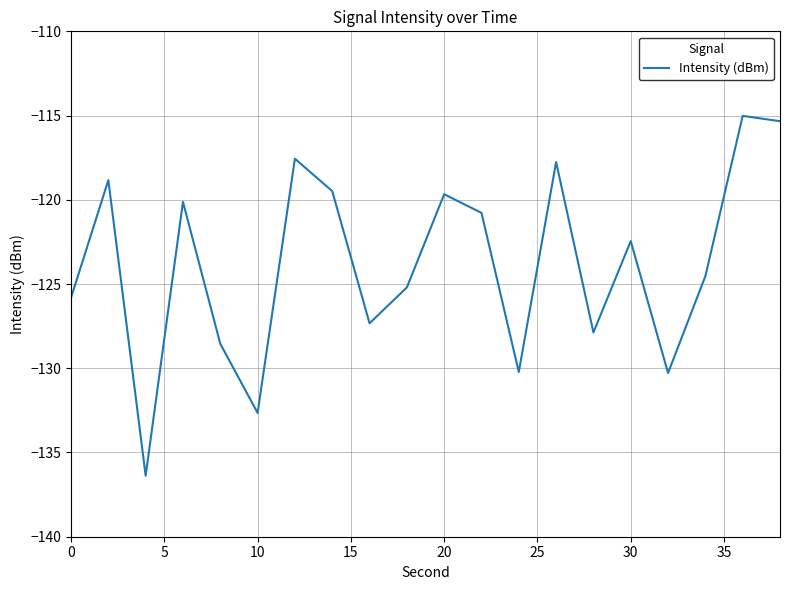

What is the greatest value displayed?

-115.0